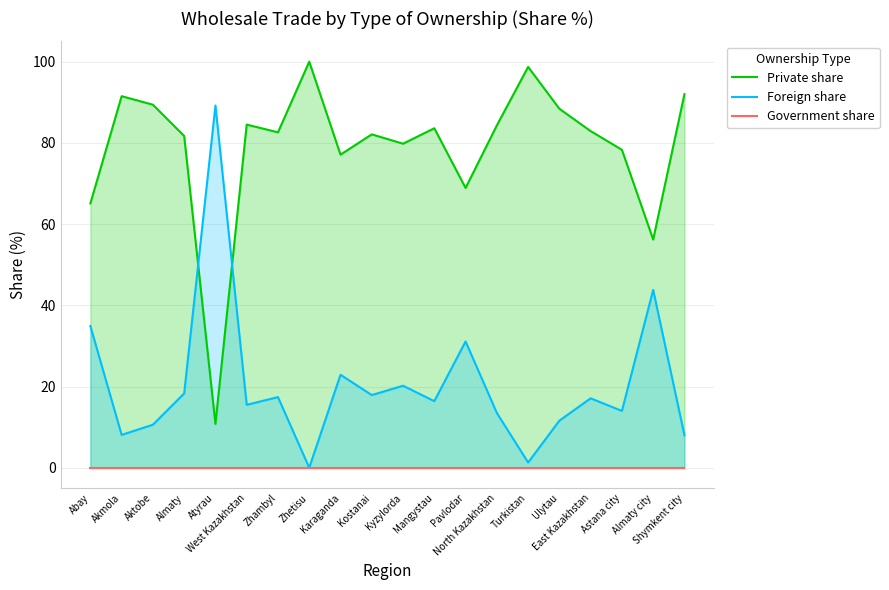

Where is the first local minimum for Private share?

Atyrau